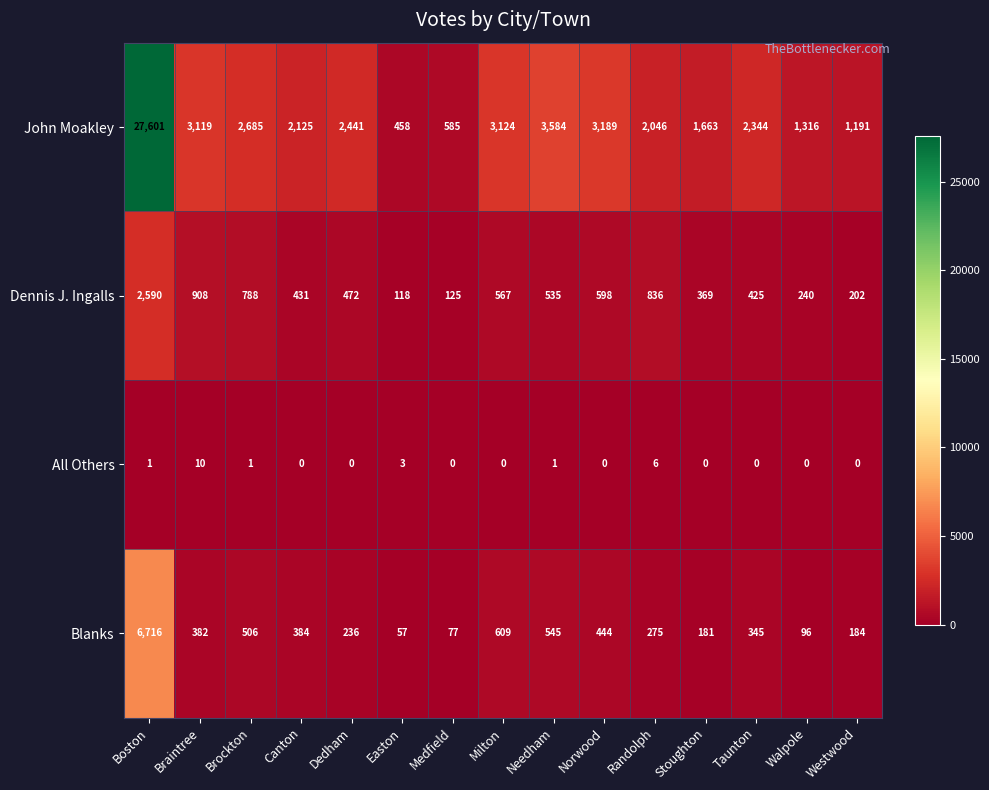

At how many categories does at least one series exceed 3770?

1